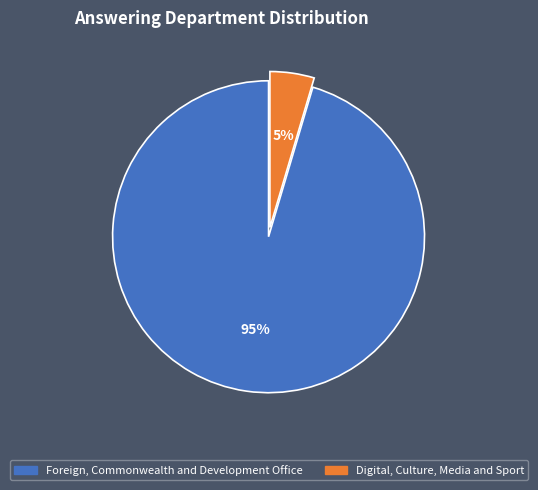

Count the number of slices in the pie.

2